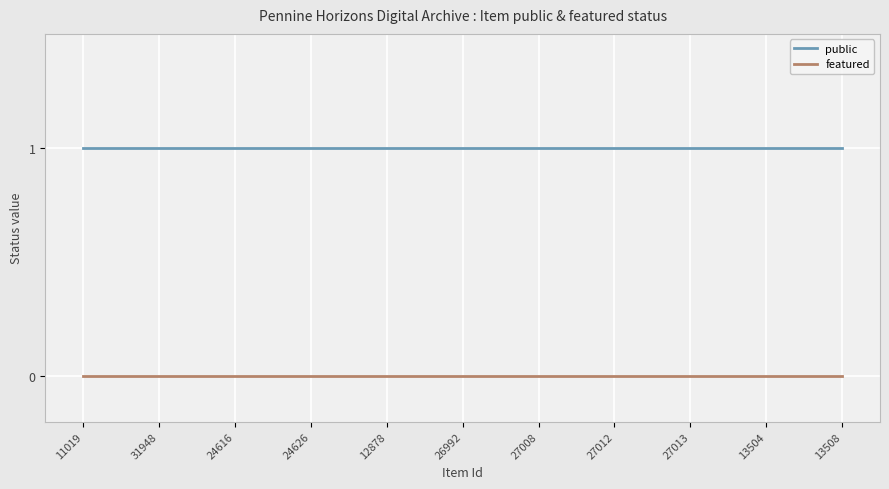

List the series in order of their peak value, highest first.

public, featured